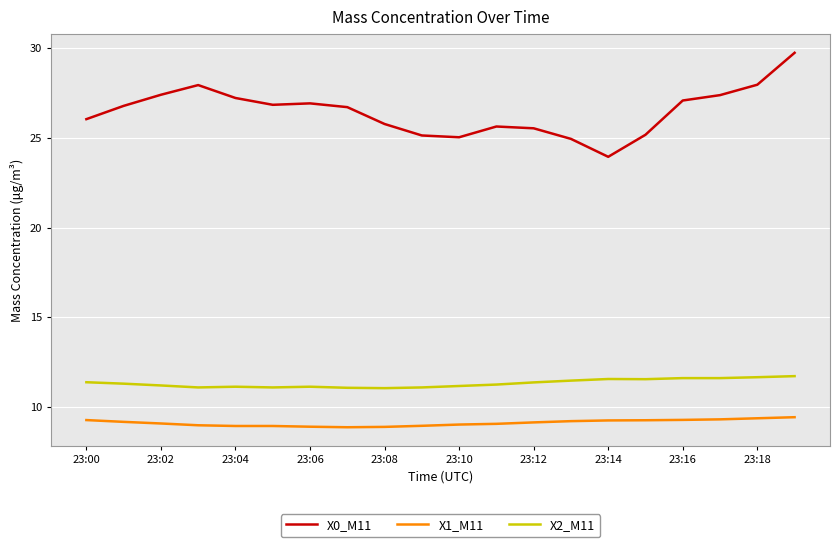

Which series has the largest range (max minus min)?

X0_M11